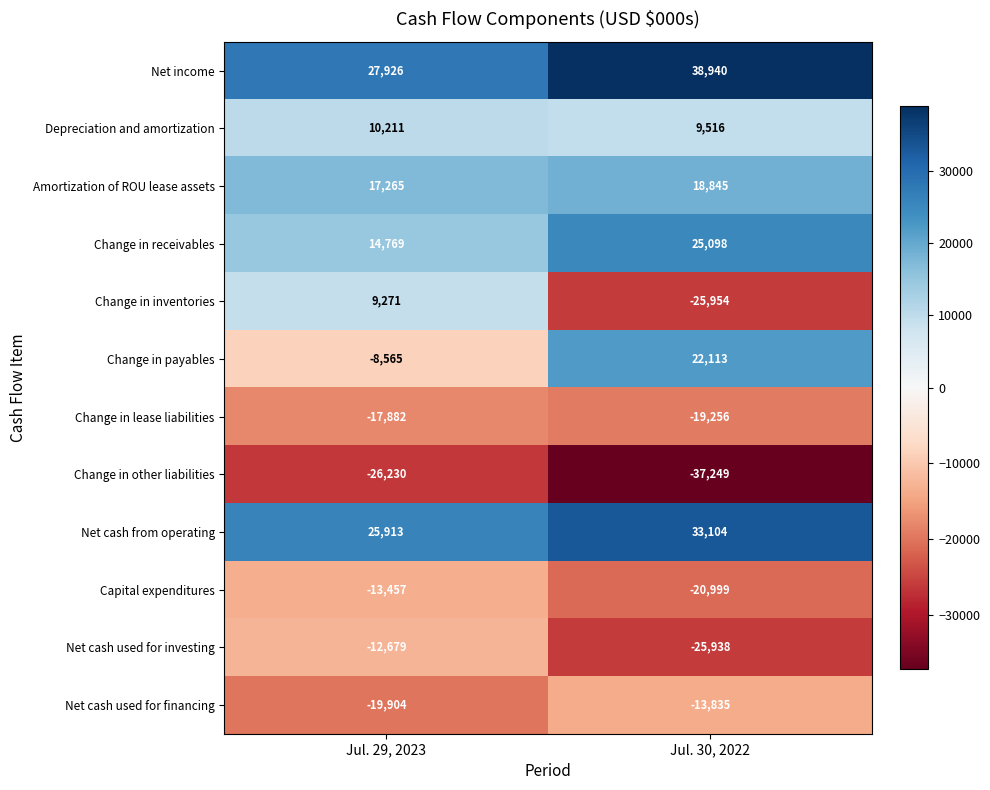

What is the difference between the maximum and minimum values in the Depreciation and amortization series?

695